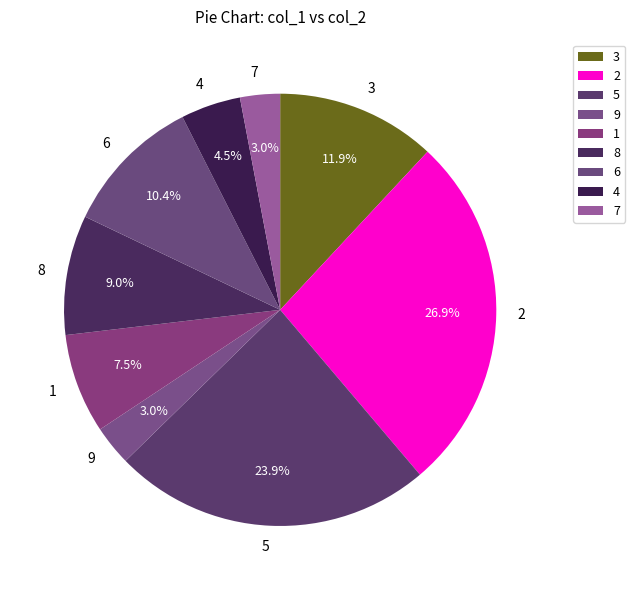

What percentage is NOT represented by 5?

76.1%